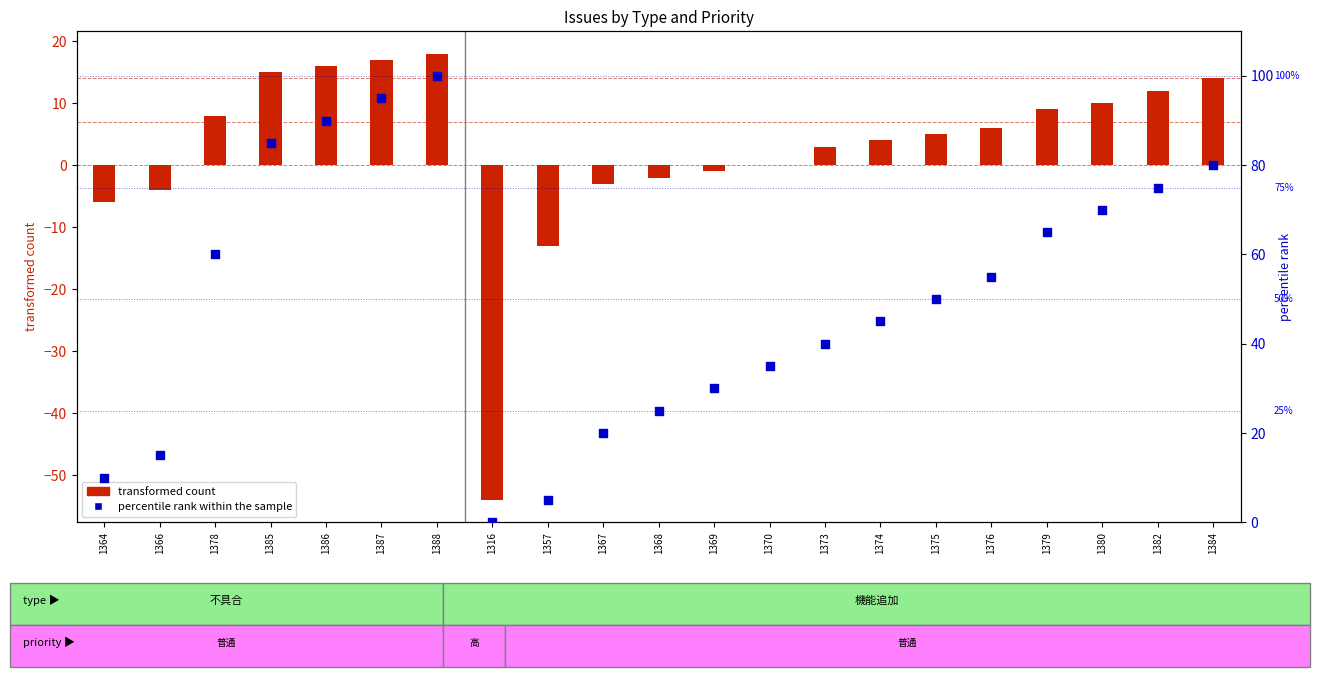

Which series reaches the maximum Y coordinate?

percentile rank within the sample